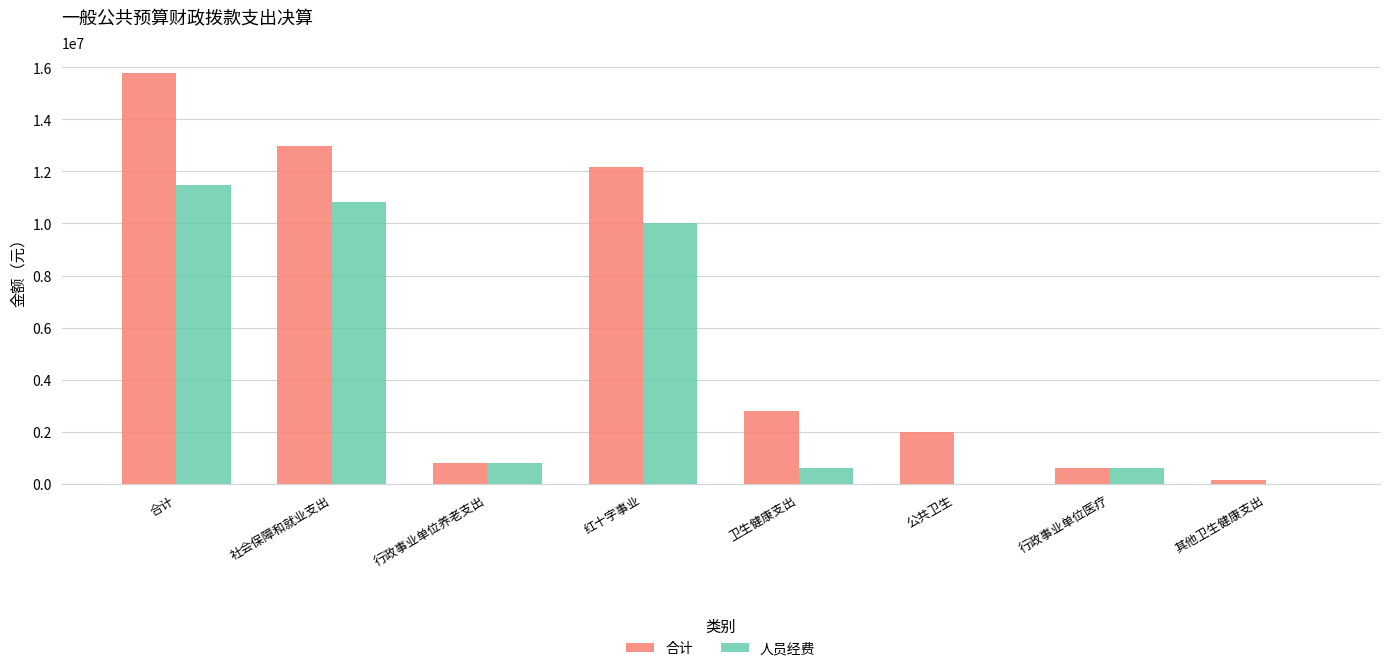

What is the sum of all 人员经费 values?

34374018.7